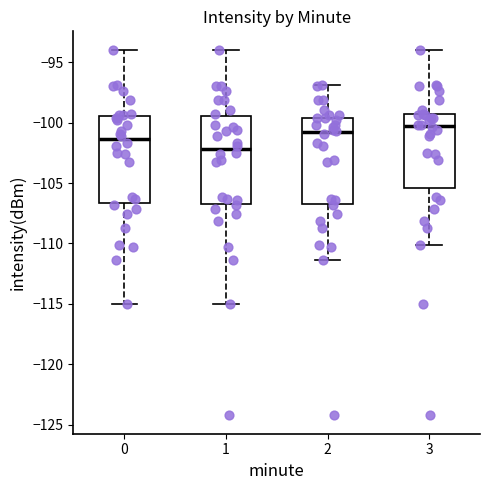

Reading left to right, read every box against the y-axis: the position of its median line, the range the box covers, and the ends of its whiskers. The values are not printed on the chart, so give them approximately, as read against the axis.

0: median -101.5, box -106.5 to -99.5, whiskers -115.0 to -94.0
1: median -102.0, box -106.5 to -99.5, whiskers -115.0 to -94.0
2: median -101.0, box -106.5 to -99.5, whiskers -111.5 to -97.0
3: median -100.5, box -105.5 to -99.5, whiskers -110.0 to -94.0